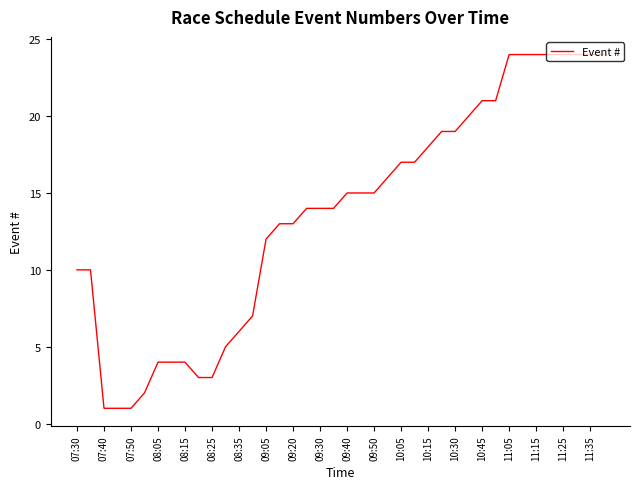

What is the greatest value displayed?

24